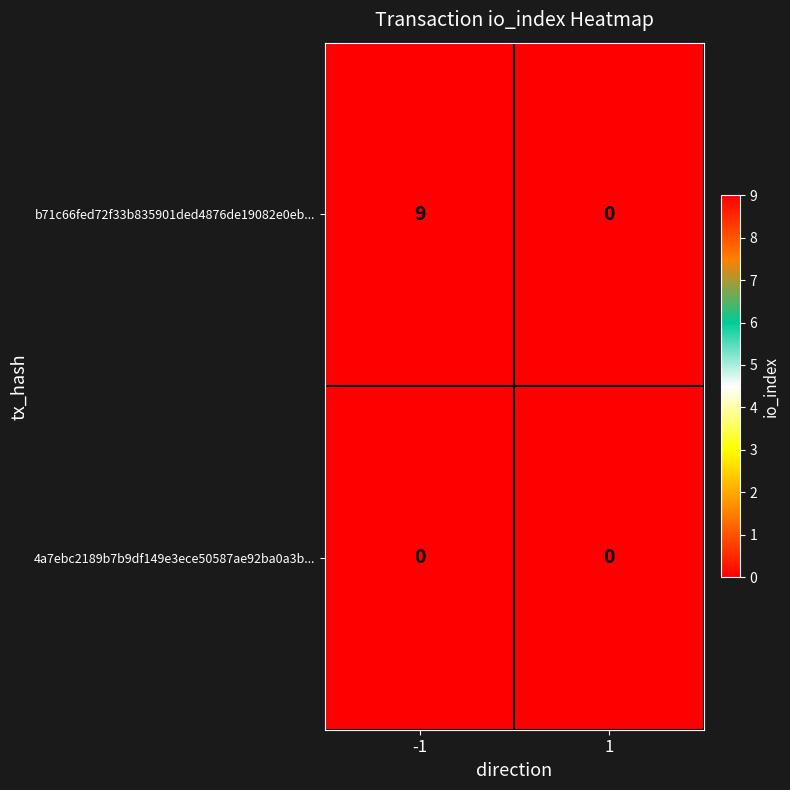

At how many categories does at least one series exceed 8?

1